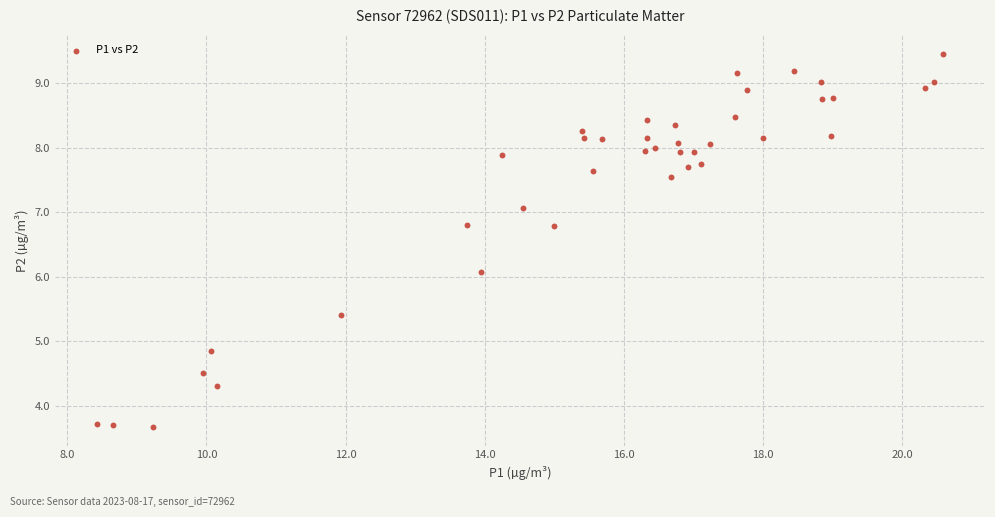

What is the range of Y values (max minus min)?

5.8